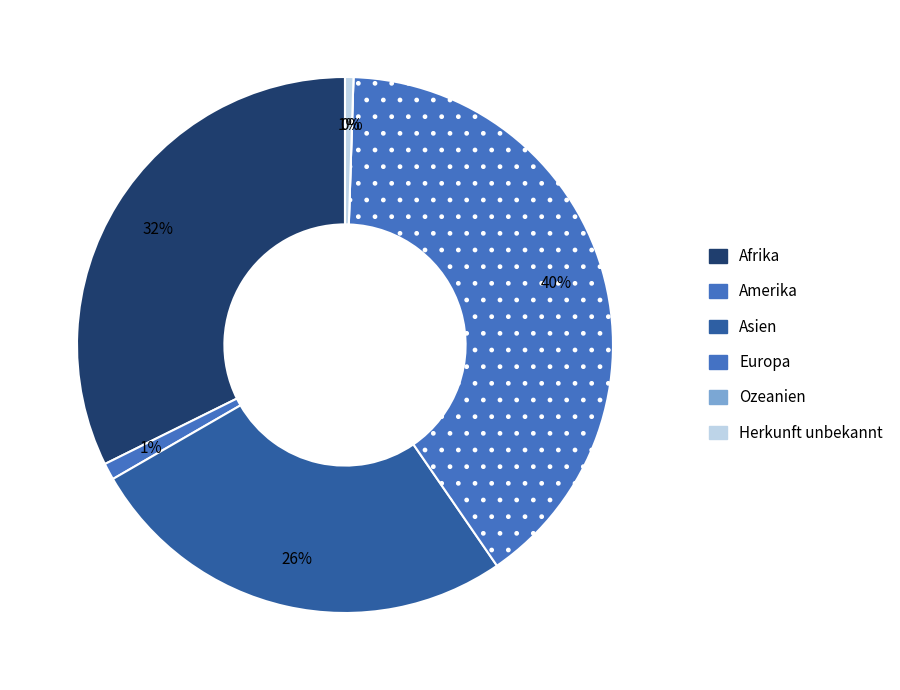

Is it true that Europa is 40% of the pie?

True